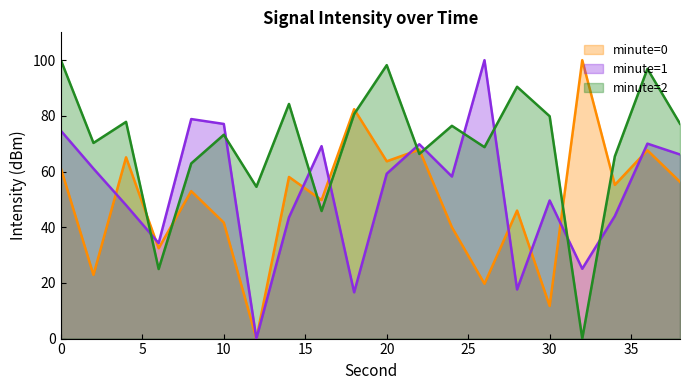

Reading right to left, extract all data points from this chart.

minute=0: 56.3	67.6	55.2	100.0	11.7	46.0	19.7	40.0	67.9	63.7	82.4	49.7	58.1	0.0	41.7	53.0	32.4	65.1	22.9	61.1
minute=1: 66.1	70.0	44.0	25.1	49.6	17.6	100.0	58.2	69.8	59.2	16.6	69.1	43.6	0.0	77.1	78.9	34.3	47.9	61.0	74.6
minute=2: 77.2	96.9	65.5	0.0	79.9	90.4	68.8	76.4	66.3	98.2	80.7	45.8	84.3	54.5	73.2	62.9	25.0	77.8	70.3	100.0